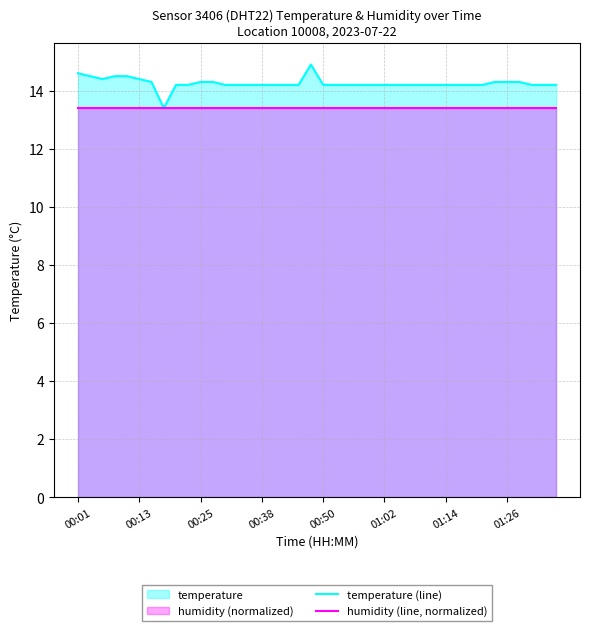

Count the number of data series in this chart.

2